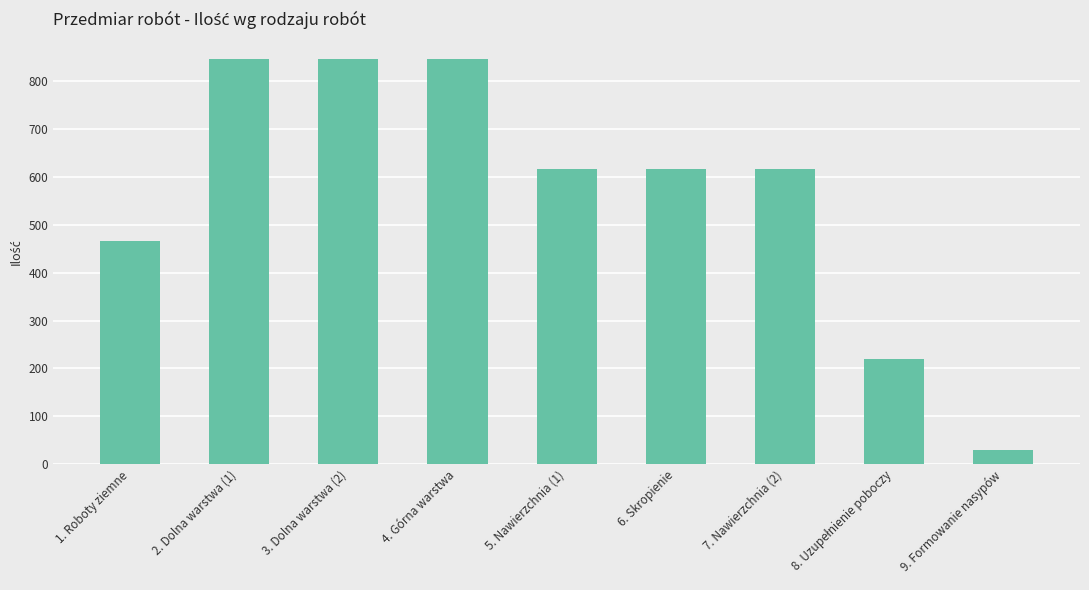

Does the chart contain stacked bars?

No